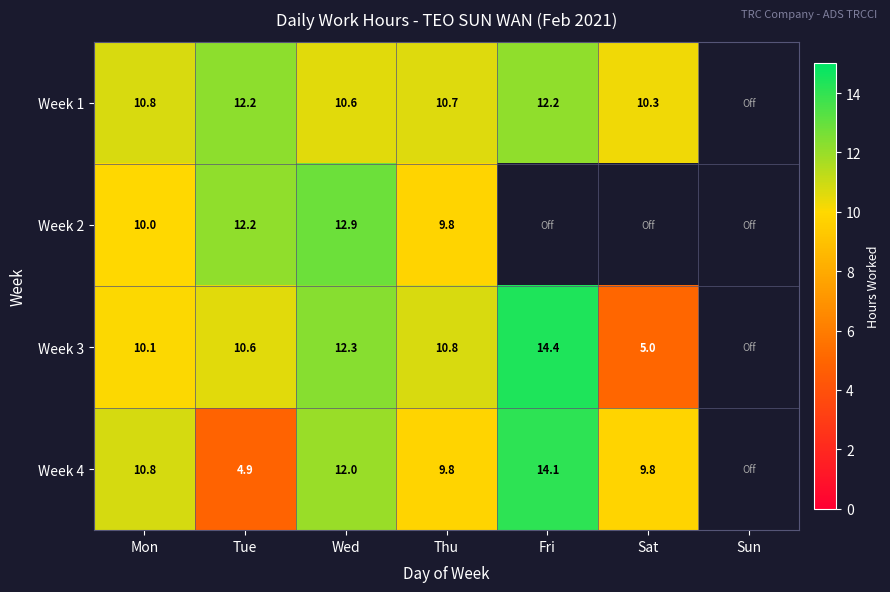

Is the value of Week 3 at Mon greater than the value of Week 4 at Thu?

Yes